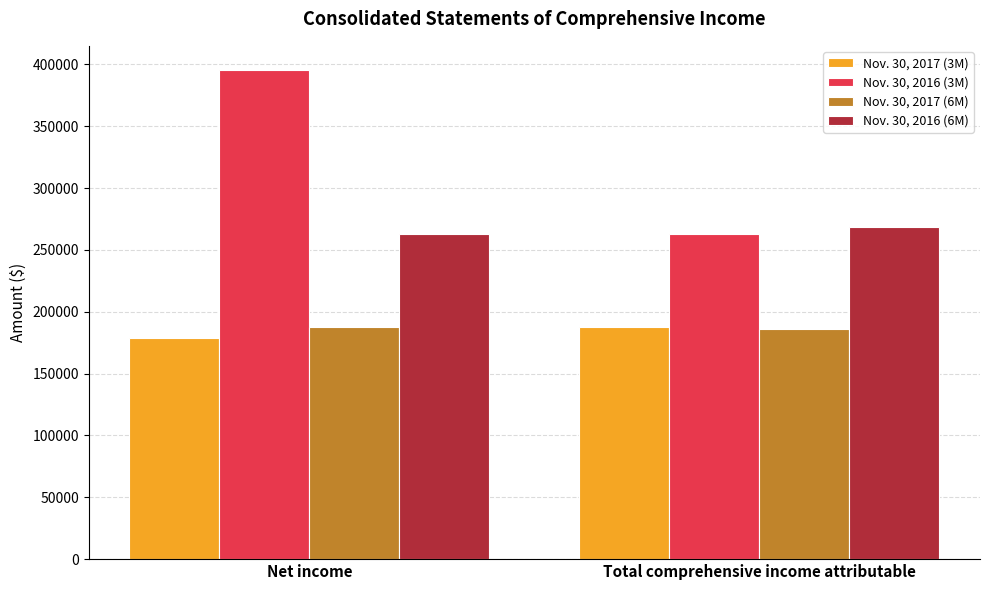

What position from the left is Net income?

1